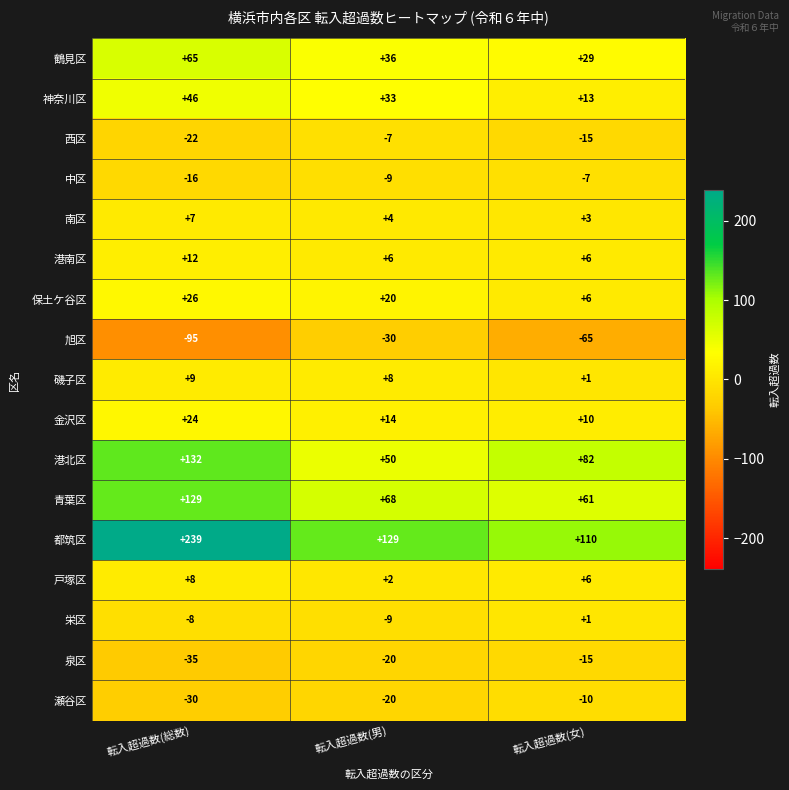

What is the difference between the 港北区 values at 転入超過数(総数) and 転入超過数(女)?

50